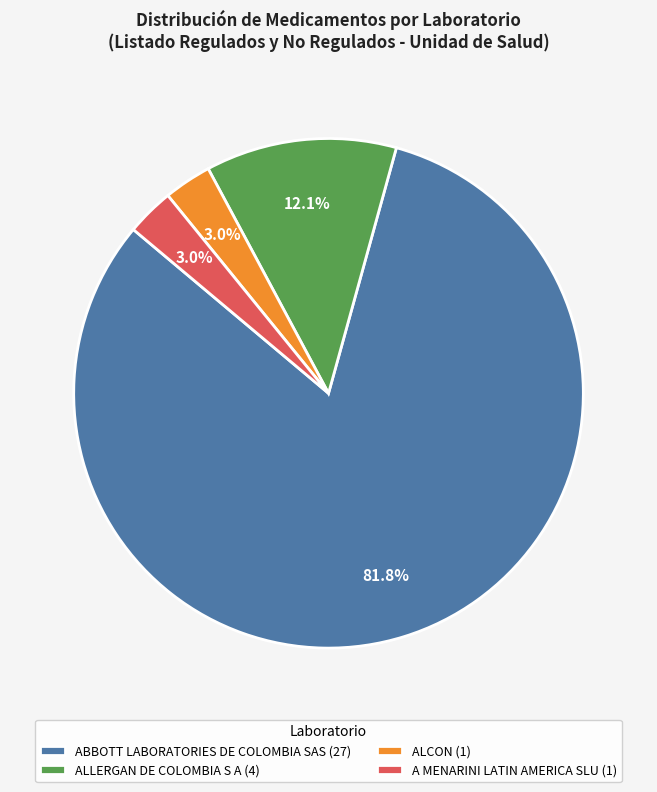

Count the number of slices in the pie.

4